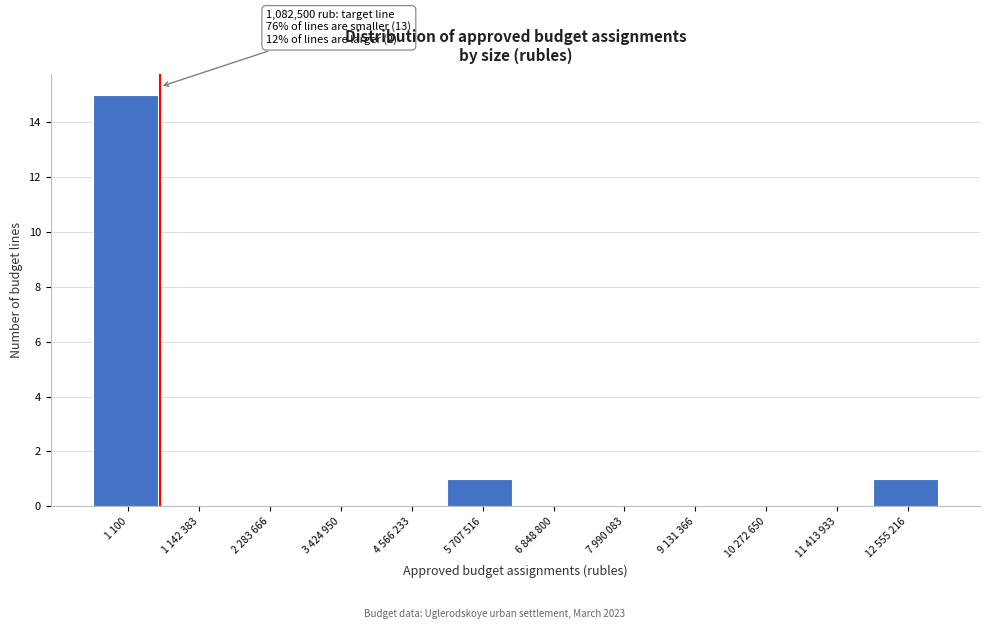

Reading left to right, transcribe all the data shown in this chart.

1 100=15	1 142 383=0	2 283 666=0	3 424 950=0	4 566 233=0	5 707 516=1	6 848 800=0	7 990 083=0	9 131 366=0	10 272 650=0	11 413 933=0	12 555 216=1